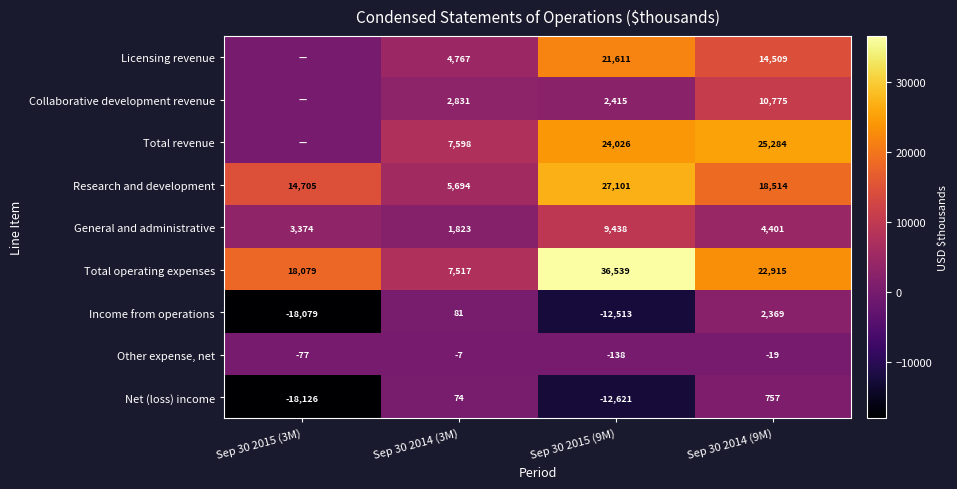

What is the difference between the highest and lowest values at Sep 30 2014 (3M)?

7605